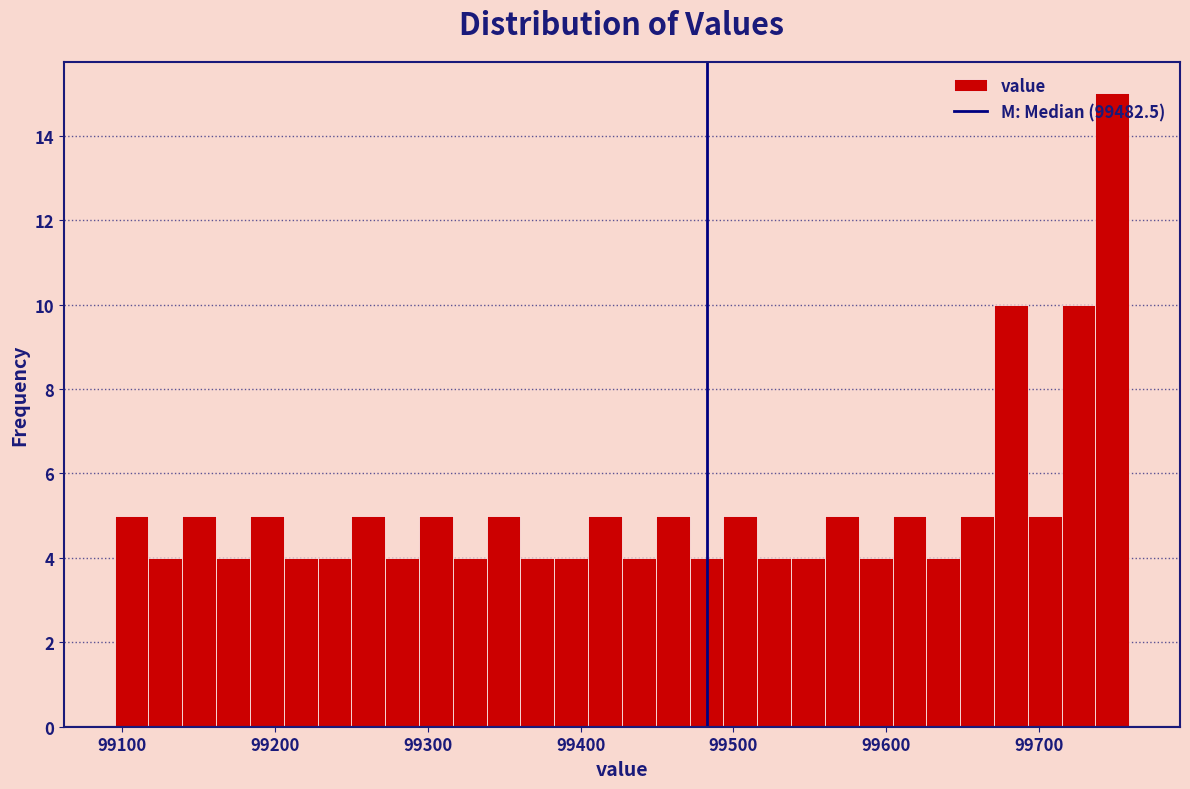

Read against the x-axis, roughly where is the centre of the tallest bar?

99750